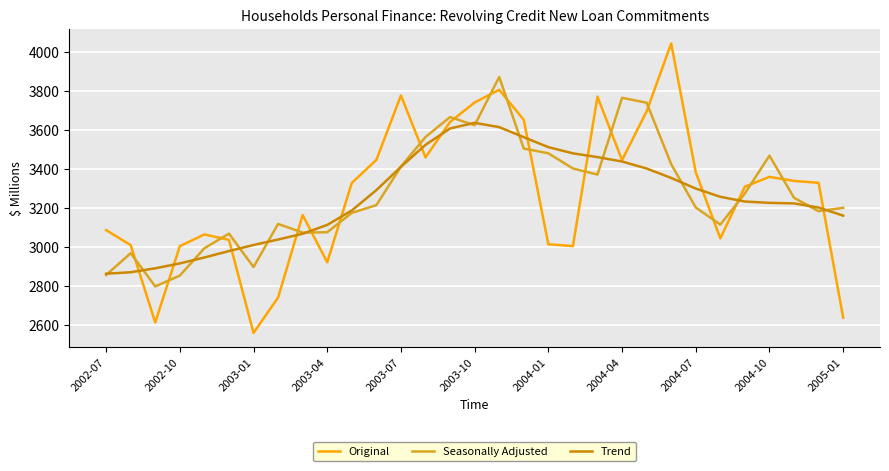

What are all the series names shown in the legend?

Original, Seasonally Adjusted, Trend